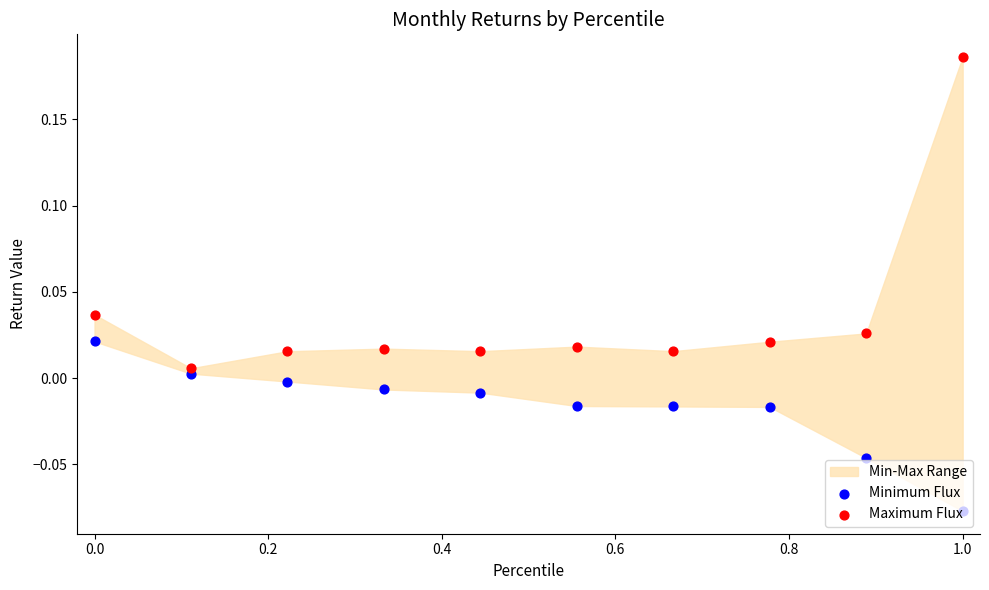

Which series has the widest spread of Y values?

Maximum Flux